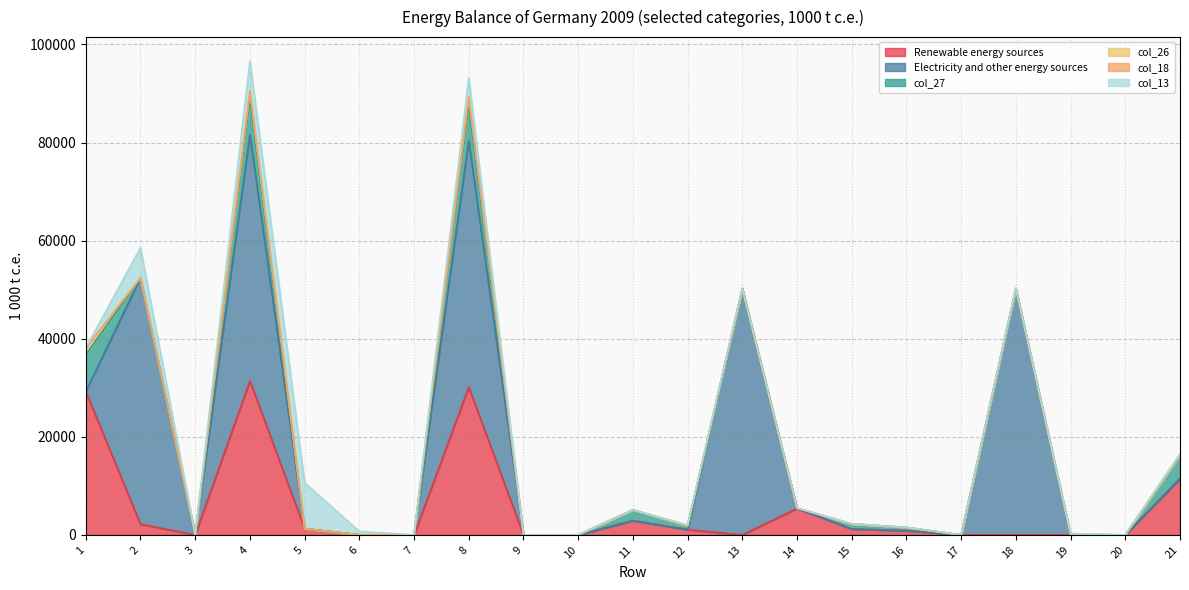

What is the average value of the col_26 series?

204.9